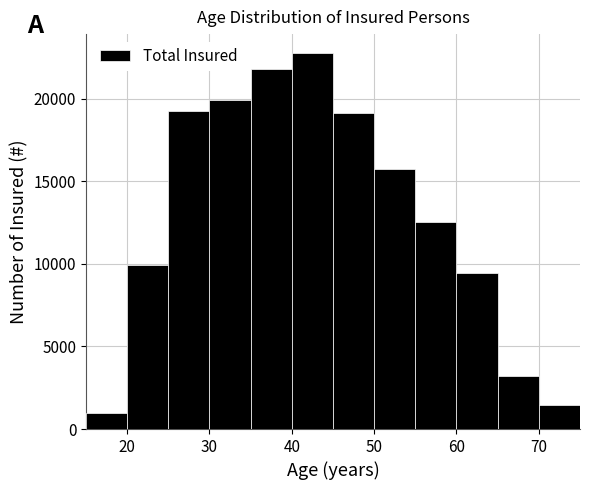

Which range on the x-axis has the tallest bar?

40 to 45